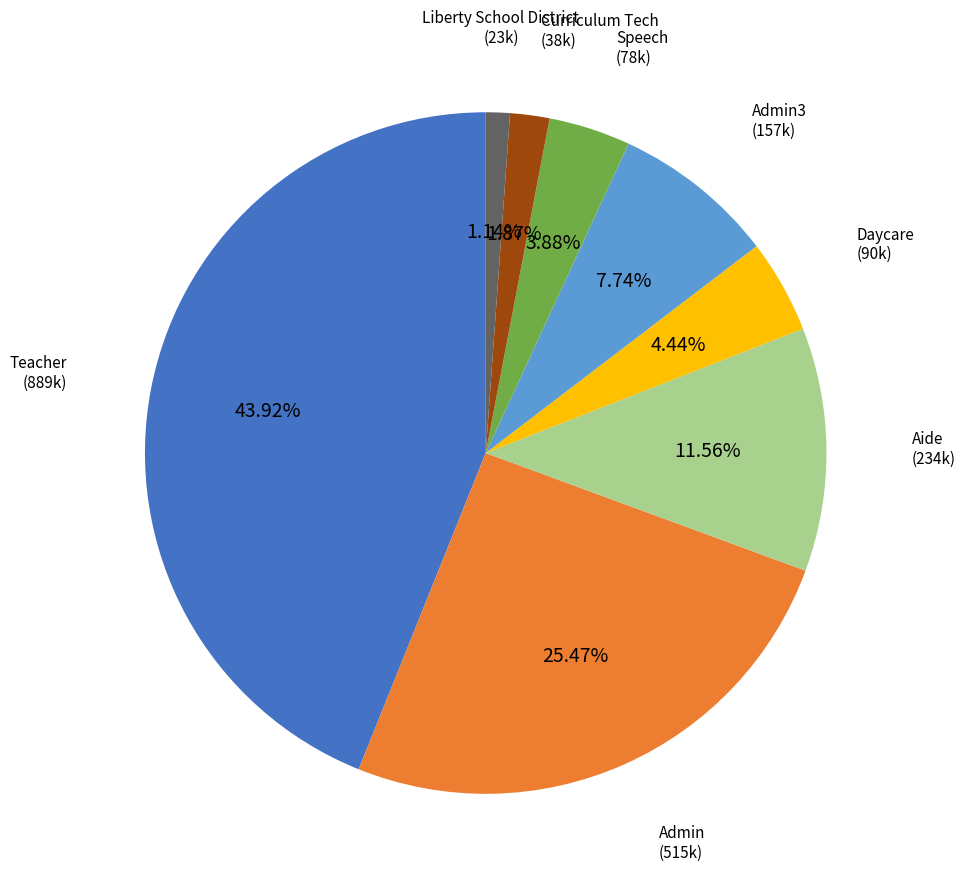

What is the largest slice in the pie chart?

Teacher